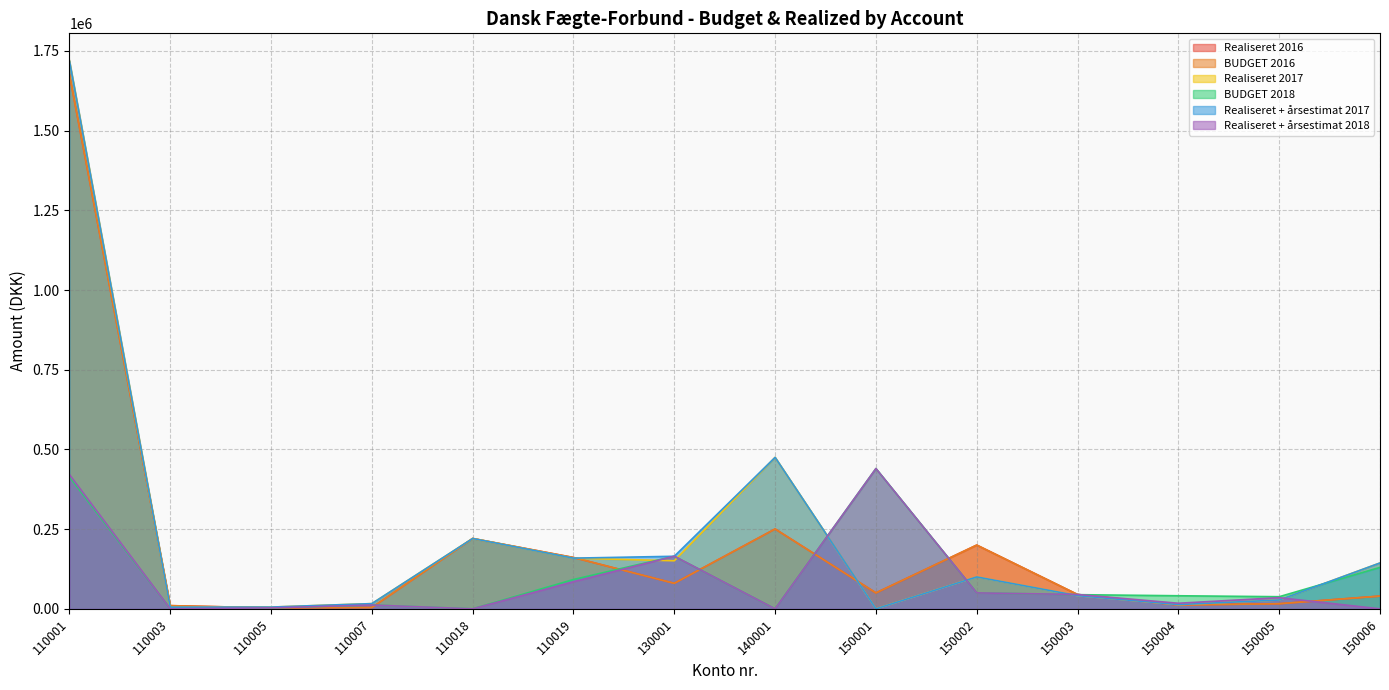

Is it true that Realiseret + årsestimat 2017 equals 27675 at 150005?

True